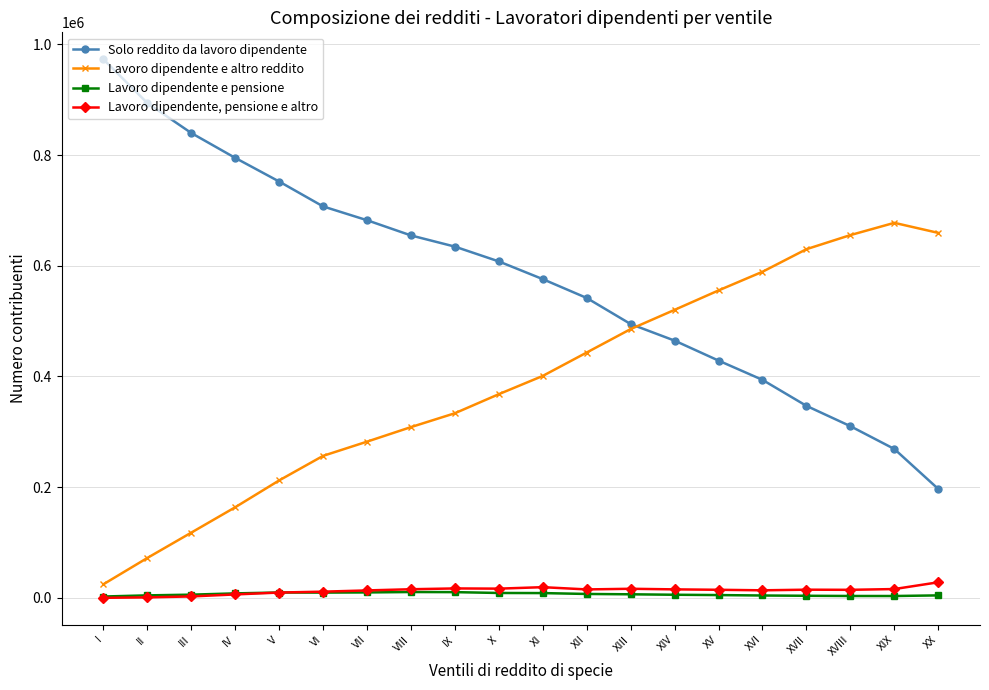

Which series has the largest range (max minus min)?

Solo reddito da lavoro dipendente